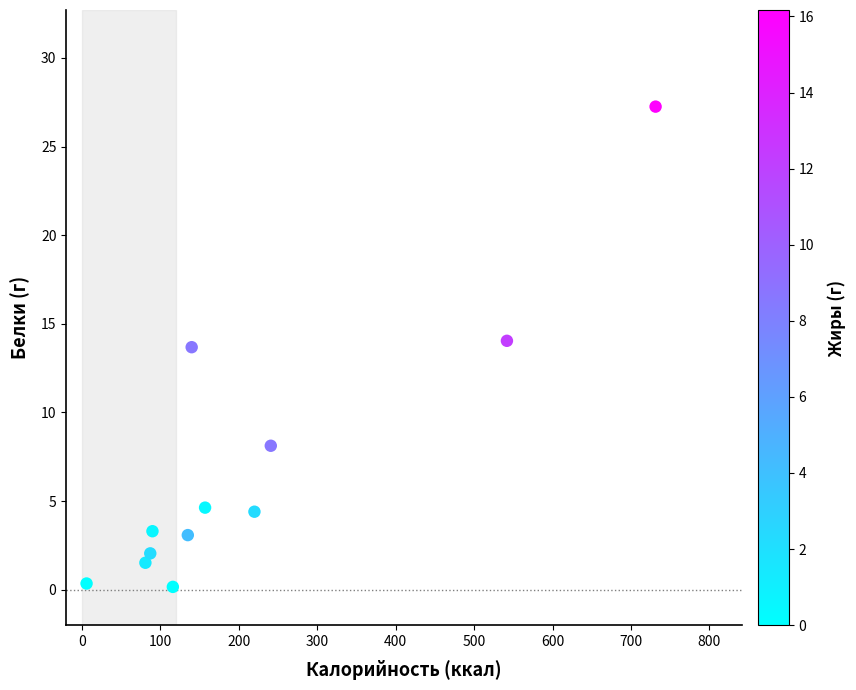

What is the range of X values (max minus min)?

725.4